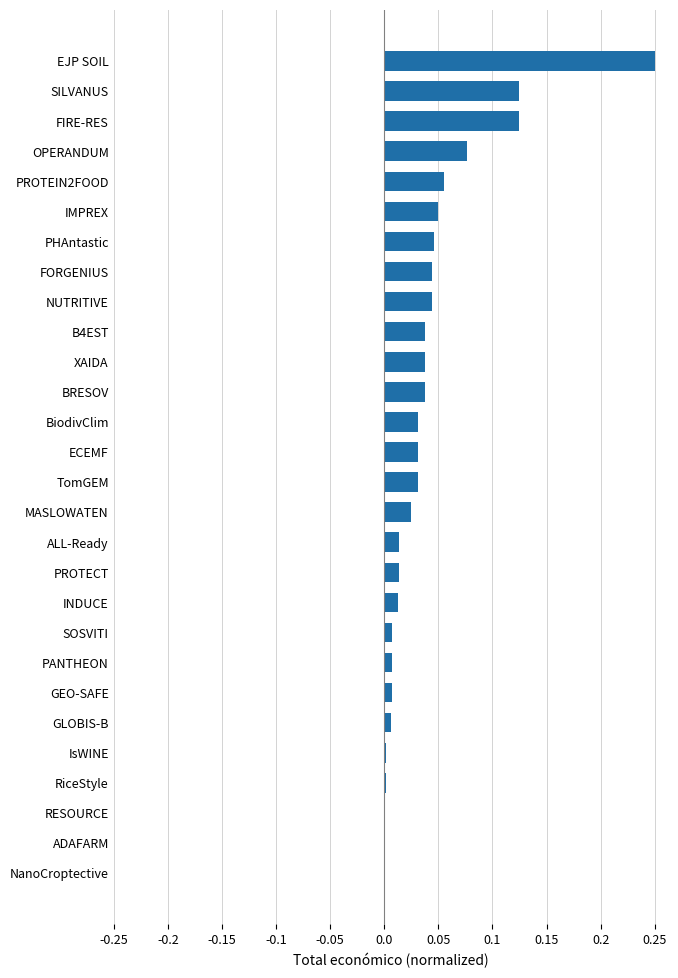

Between GEO-SAFE and FORGENIUS, which is larger?

FORGENIUS